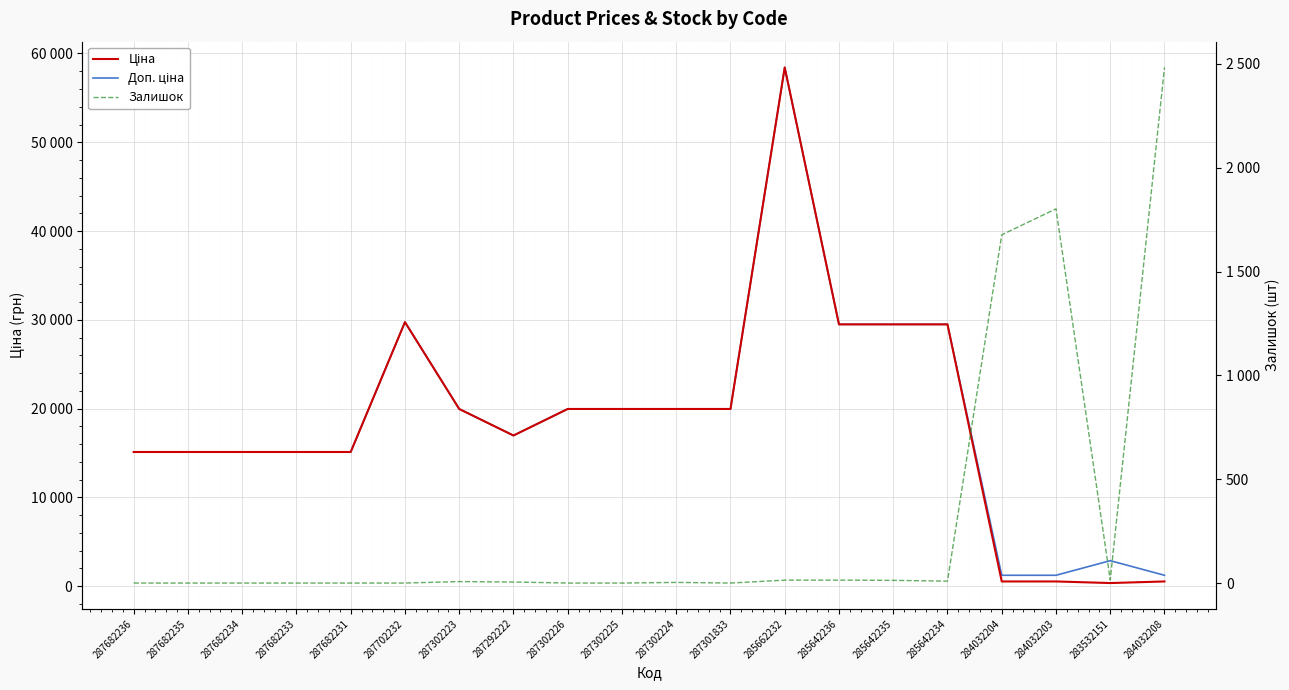

Reading right to left, what are all the values shown in this chart?

Ціна: 284032208=539.0	283532151=359.9	284032203=539.0	284032204=539.0	285642234=29491.5	285642235=29491.5	285642236=29491.5	285662232=58426.5	287301833=19964.2	287302224=19964.2	287302225=19964.2	287302226=19964.2	287292222=16976.3	287302223=19964.2	287702232=29747.2	287682231=15120.0	287682233=15120.0	287682234=15120.0	287682235=15120.0	287682236=15120.0
Доп. ціна: 284032208=1235.4	283532151=2878.8	284032203=1235.4	284032204=1235.4	285642234=29491.5	285642235=29491.5	285642236=29491.5	285662232=58426.5	287301833=19964.2	287302224=19964.2	287302225=19964.2	287302226=19964.2	287292222=16976.3	287302223=19964.2	287702232=29747.2	287682231=15120.0	287682233=15120.0	287682234=15120.0	287682235=15120.0	287682236=15120.0
Залишок: 284032208=2483.0	283532151=15.0	284032203=1802.0	284032204=1677.0	285642234=9.0	285642235=13.0	285642236=14.0	285662232=14.0	287301833=0.0	287302224=3.0	287302225=0.0	287302226=0.0	287292222=5.0	287302223=7.0	287702232=0.0	287682231=0.0	287682233=0.0	287682234=0.0	287682235=0.0	287682236=0.0